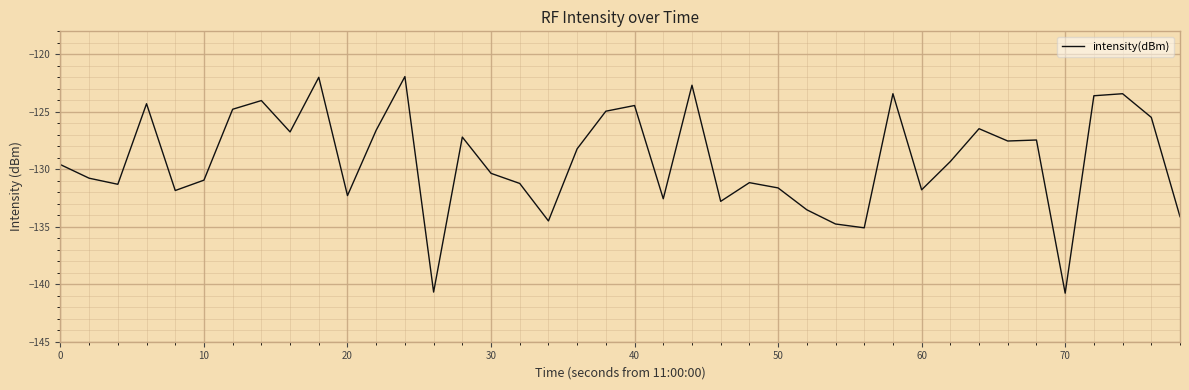

What is the maximum value shown in the chart?

-121.9